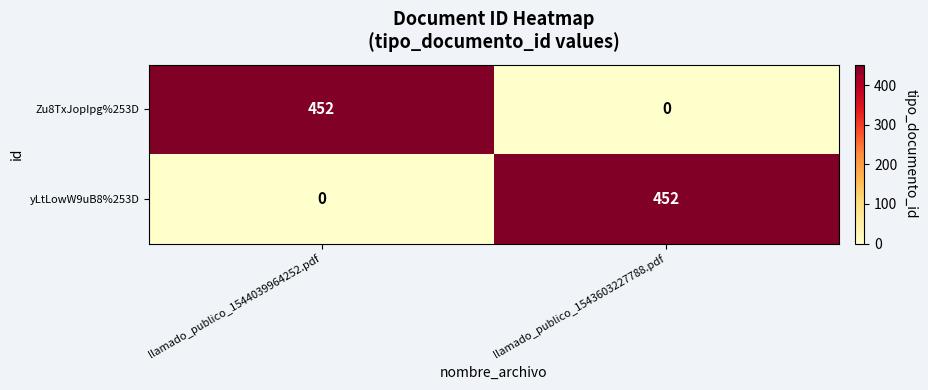

What is the greatest value displayed?

452